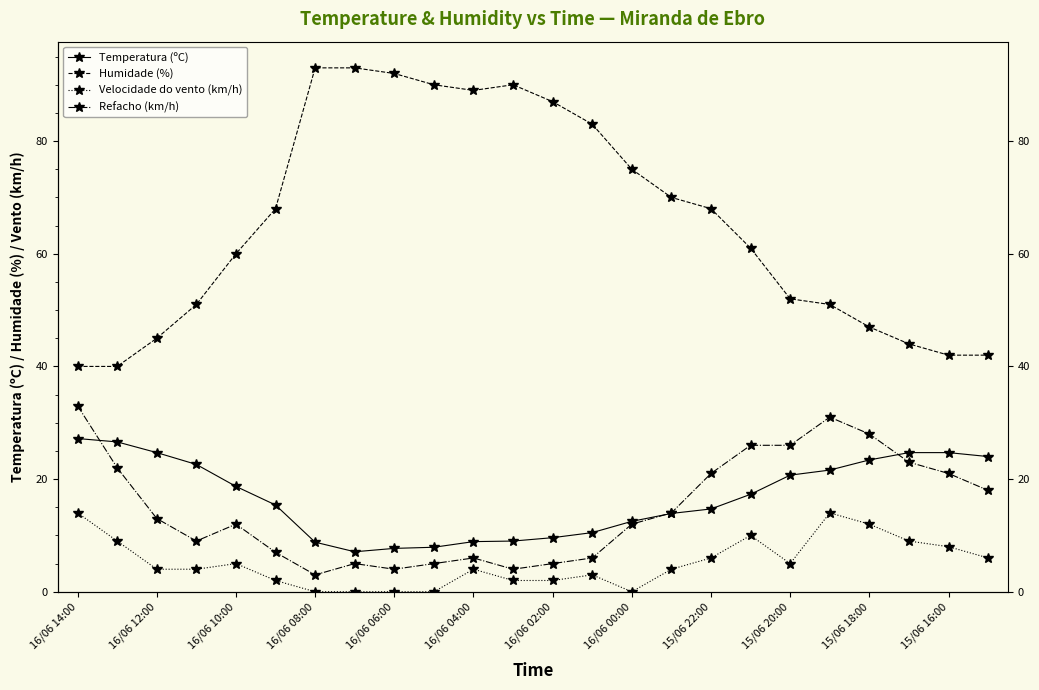

What is the value of the Humidade (%) point at the 12th from the left?

90.0